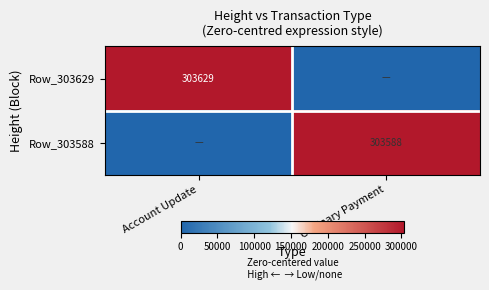

What is the greatest value displayed?

303629